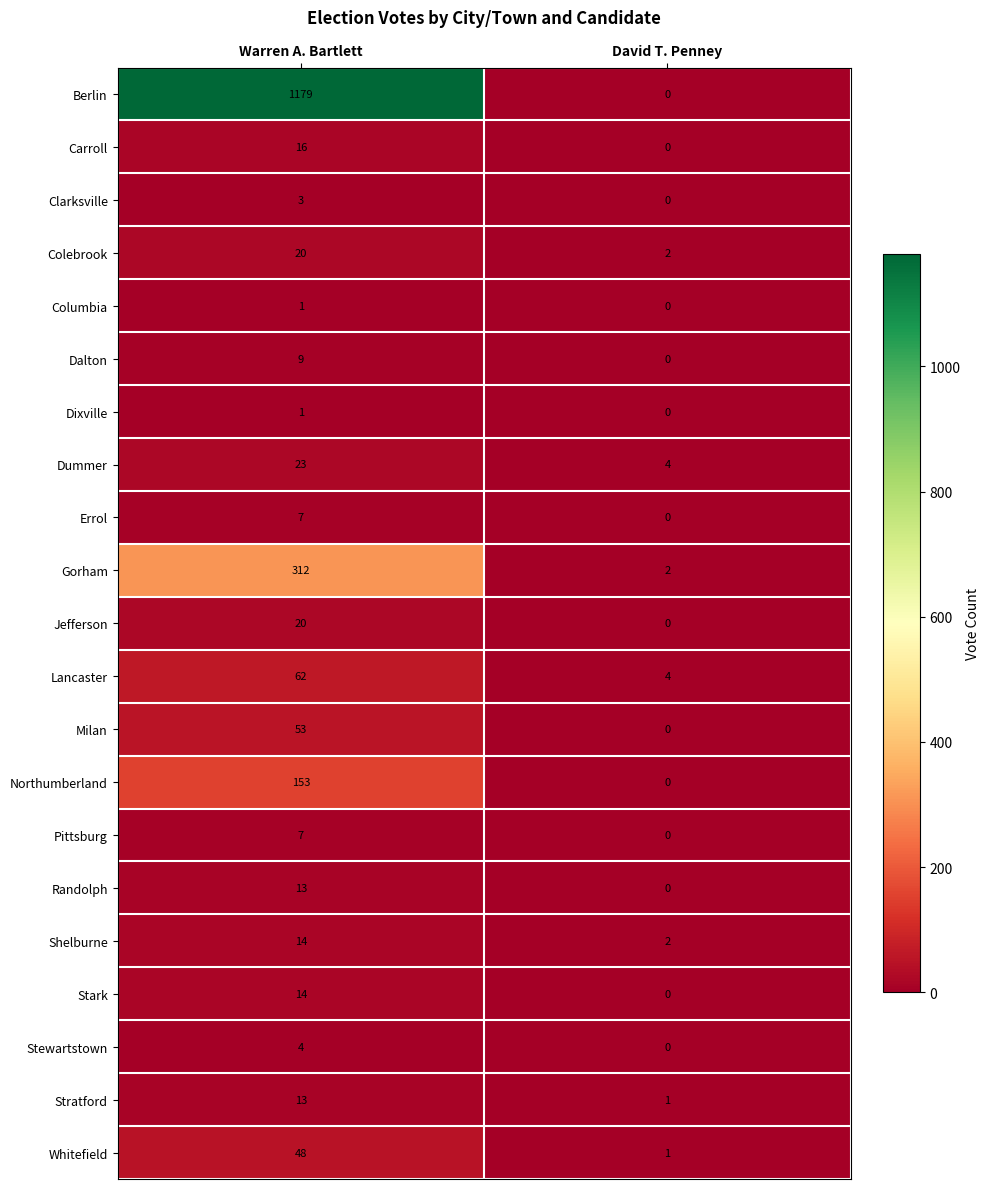

Read the Gorham value at Warren A. Bartlett, to the nearest 5.

310